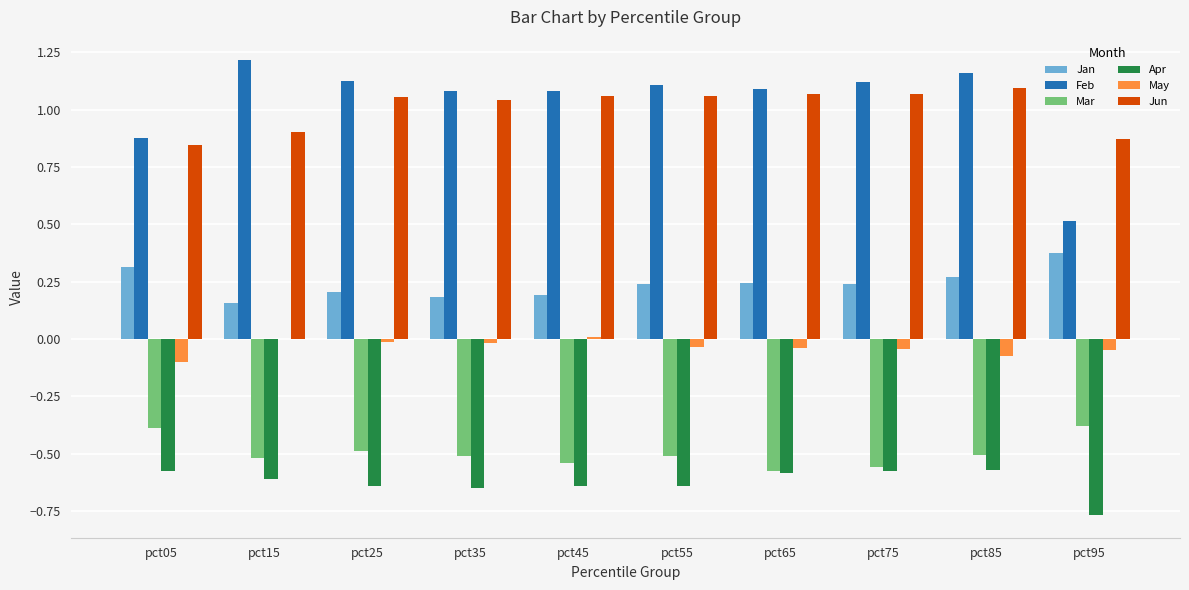

Which category has the highest value in the Feb series?

pct15